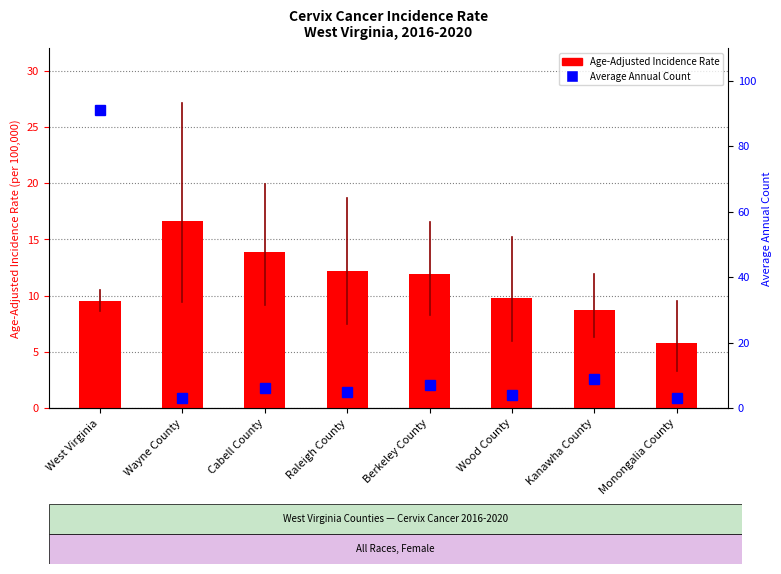

The value of Age-Adjusted Incidence Rate at Berkeley County is 20.9. True or false?

False